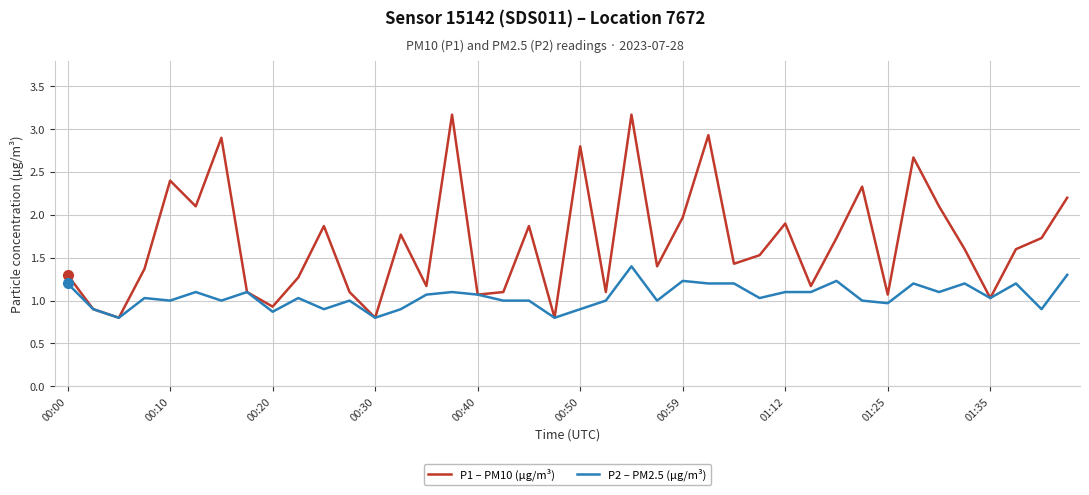

Which series has the largest total across all categories?

P1 – PM10 (µg/m³)